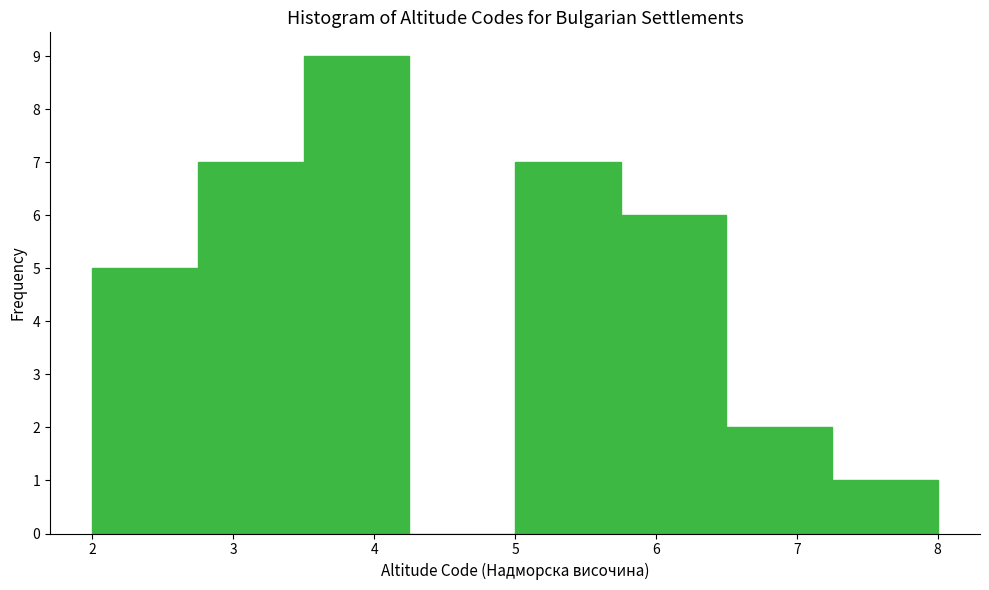

Reading left to right, list every bar in this chart as the range it spans on the x-axis followed by its height. Neither the bar edges nor the heights are printed on the chart, so give them approximately, as read against the axes.

2.00 to 2.75: 5
2.75 to 3.50: 7
3.50 to 4.25: 9
4.25 to 5.00: 0
5.00 to 5.75: 7
5.75 to 6.50: 6
6.50 to 7.25: 2
7.25 to 8.00: 1